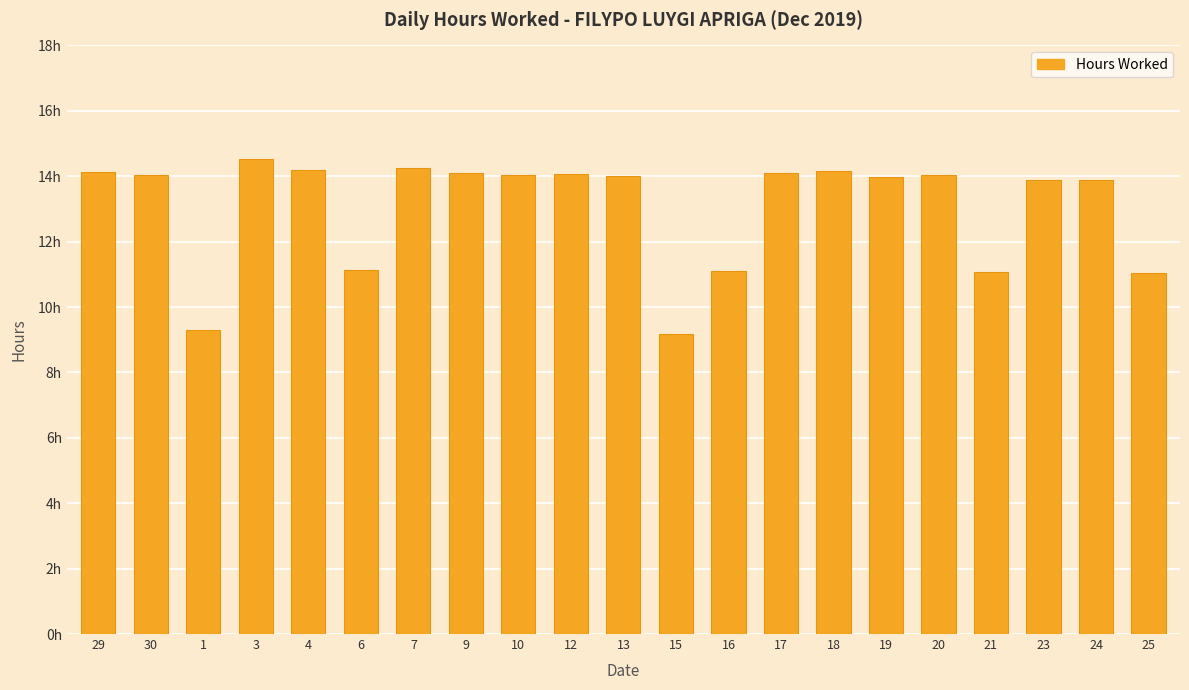

What is the approximate value at 7?

14.2